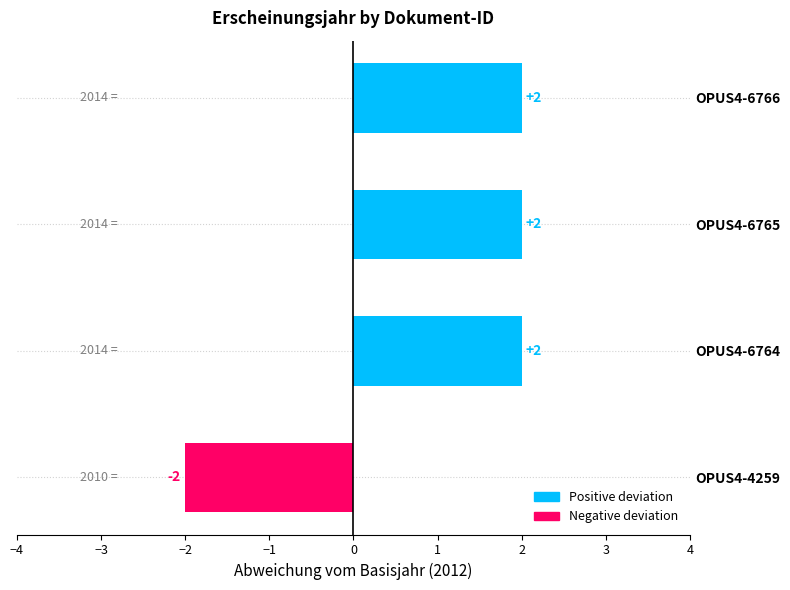

At which category does the chart reach its minimum across all series?

OPUS4-4259